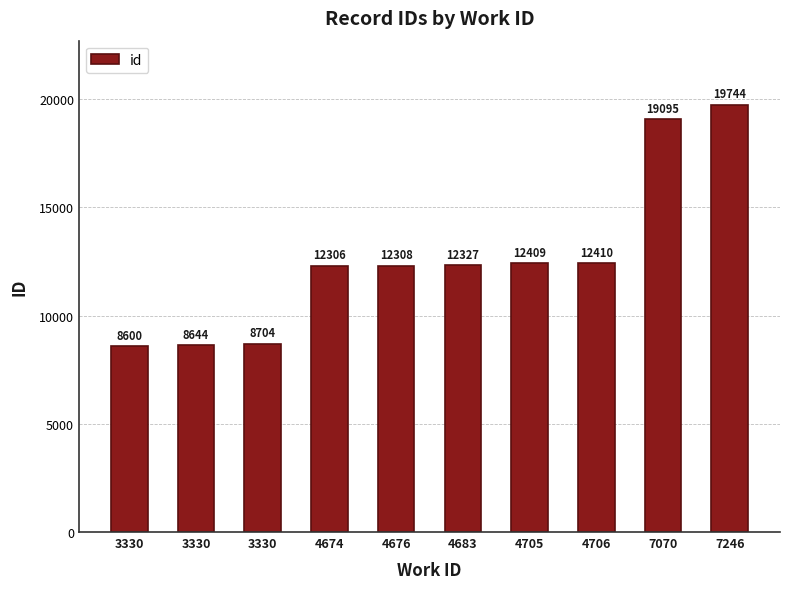

Approximately how many times larger is the value at 4676 compared to 3330?

1.4